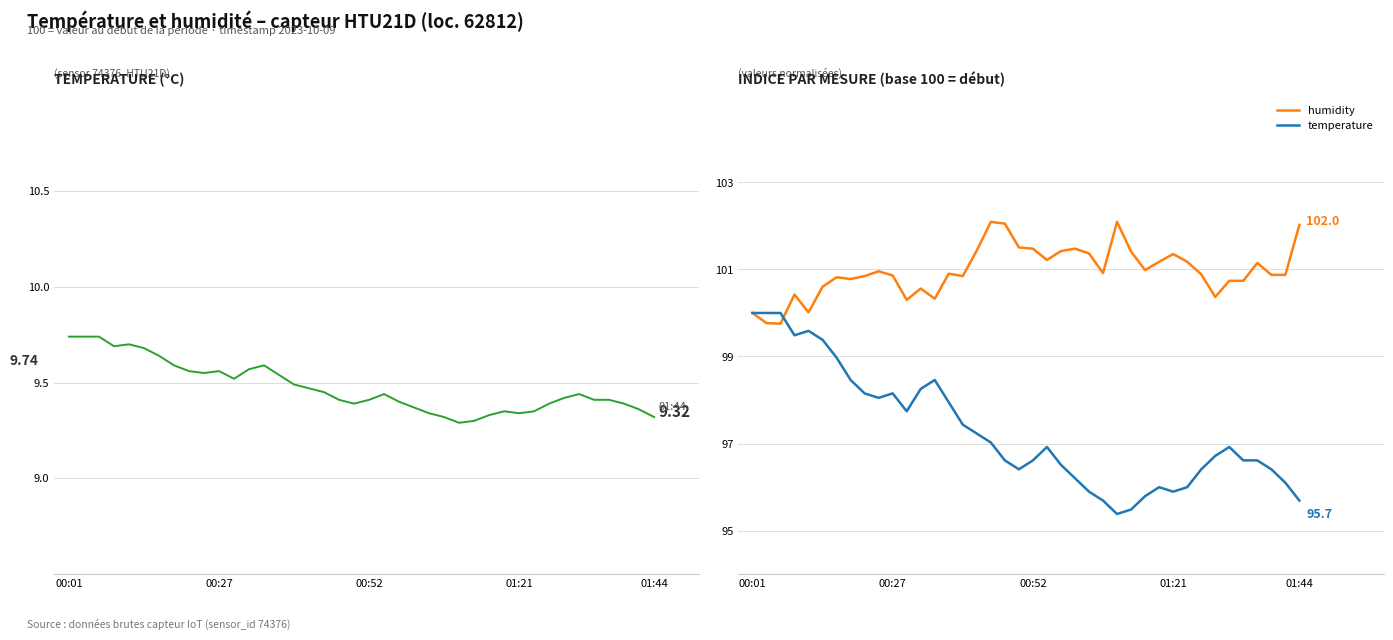

What are all the series names shown in the legend?

temperature, humidity